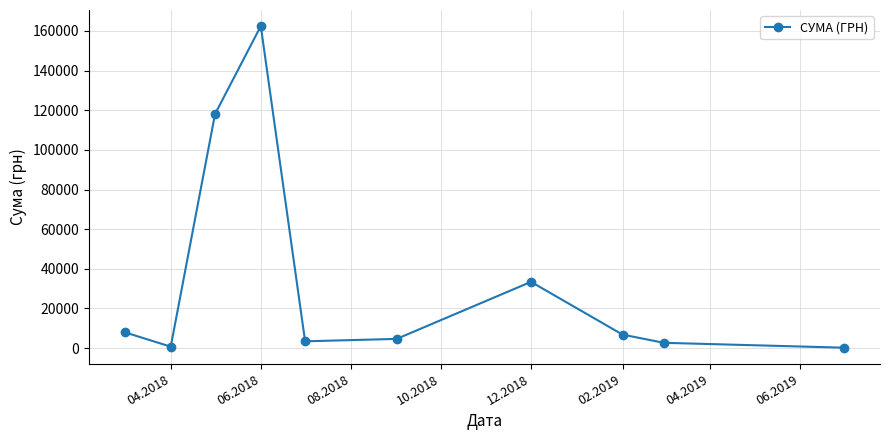

How many interior local peaks (higher than both neighbors) does the data have?

2